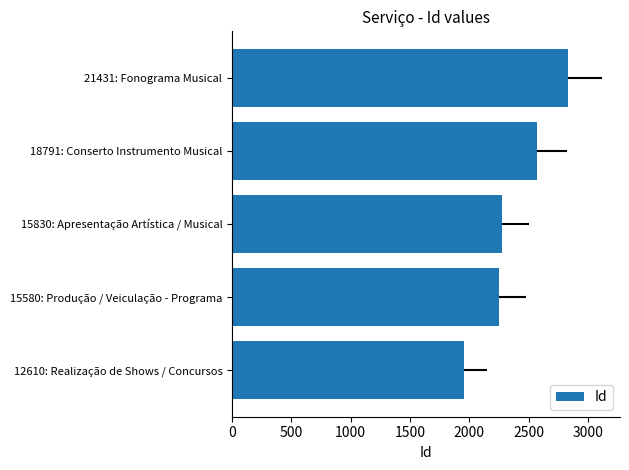

What is the value of the 3rd bar from the left?

2274